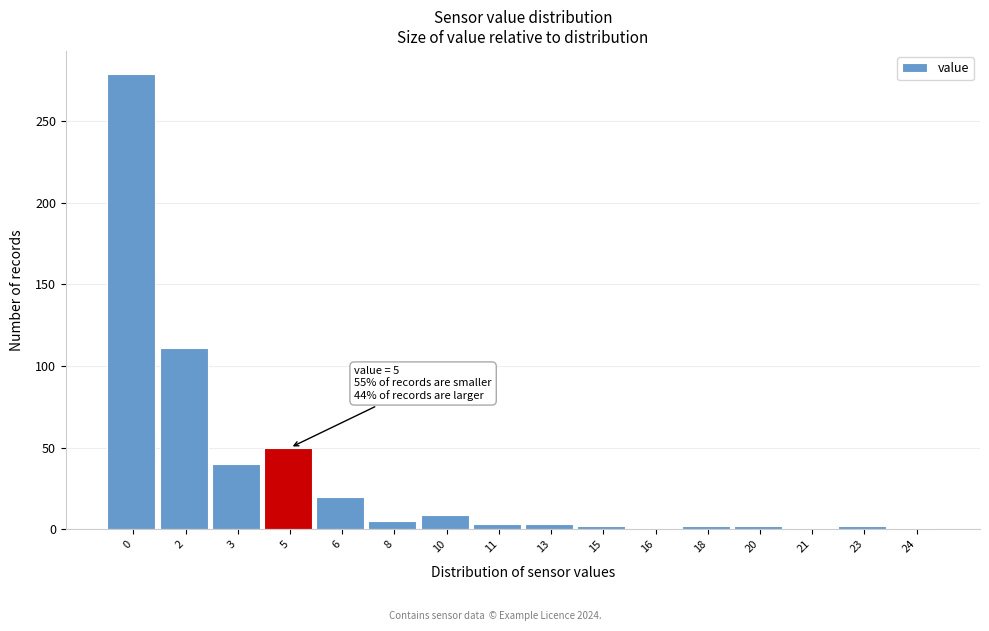

What is the greatest value displayed?

279